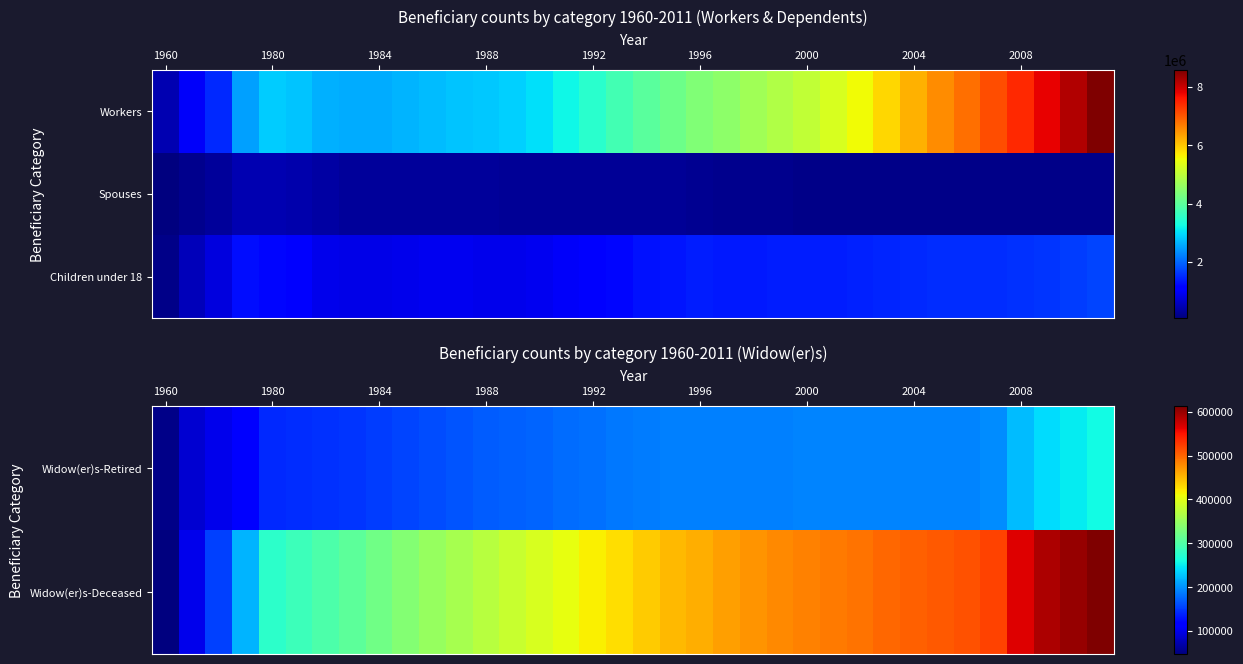

How many data points does each series have?

36